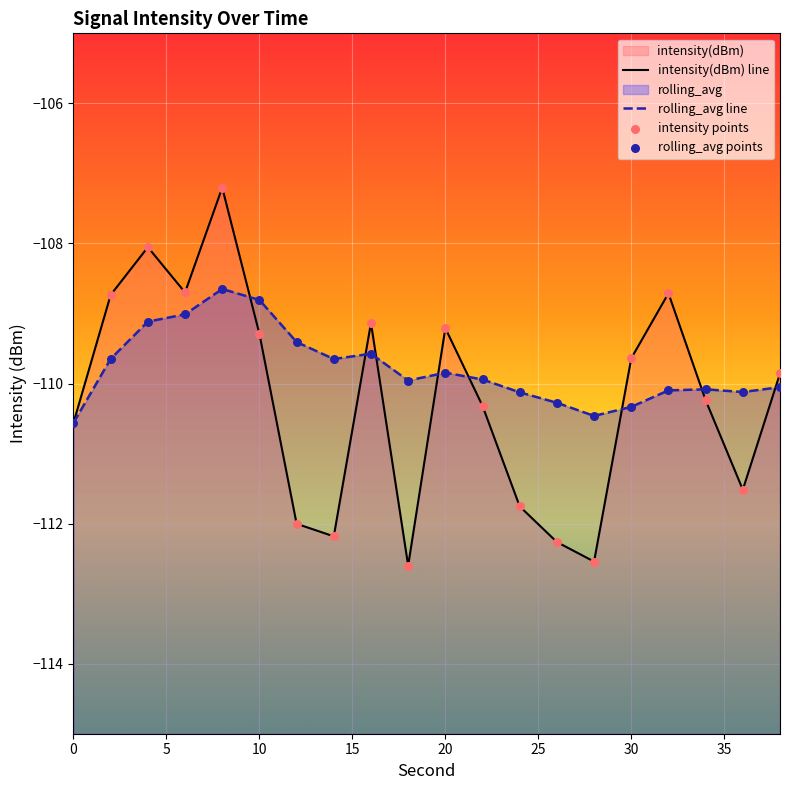

Which series contains the lowest Y value?

intensity(dBm) line